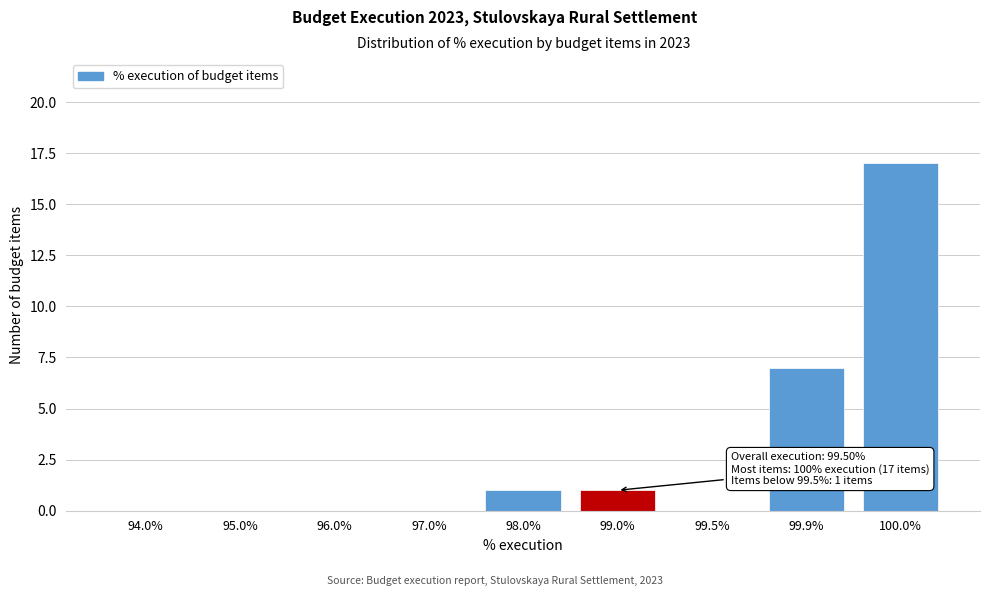

Reading left to right, transcribe all the data shown in this chart.

94.0%=0	95.0%=0	96.0%=0	97.0%=0	98.0%=1	99.0%=1	99.5%=0	99.9%=7	100.0%=17